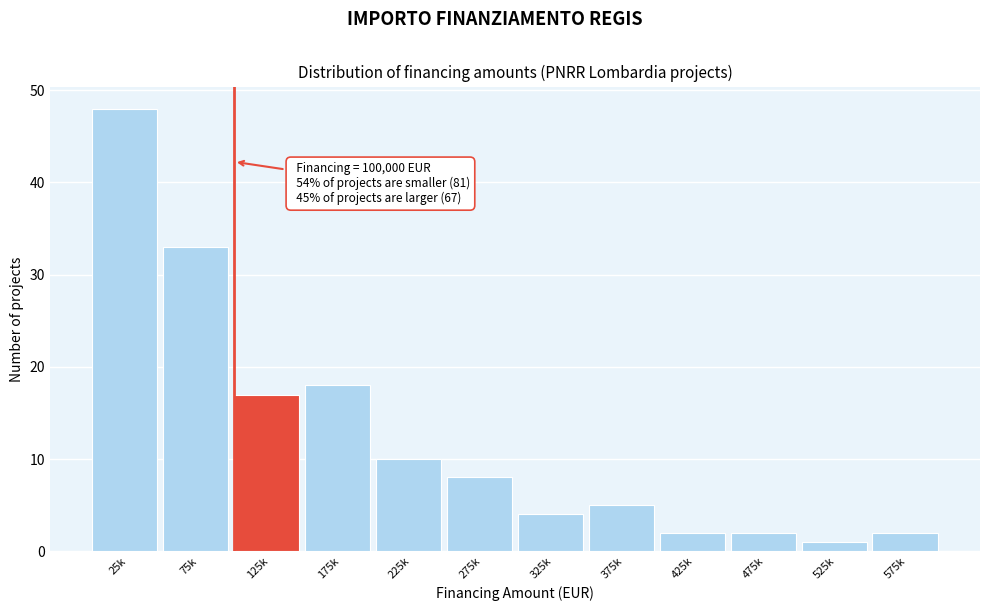

Reading right to left, list all the values displayed in this chart.

575k=2	525k=1	475k=2	425k=2	375k=5	325k=4	275k=8	225k=10	175k=18	125k=17	75k=33	25k=48